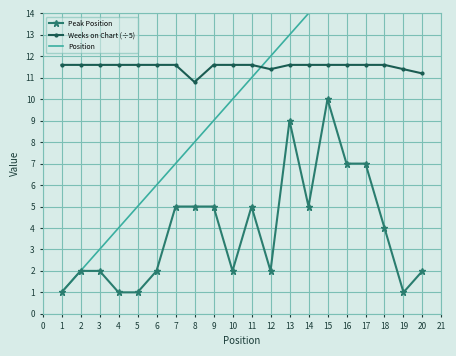

True or false: Peak Position and Position cross at least once.

False